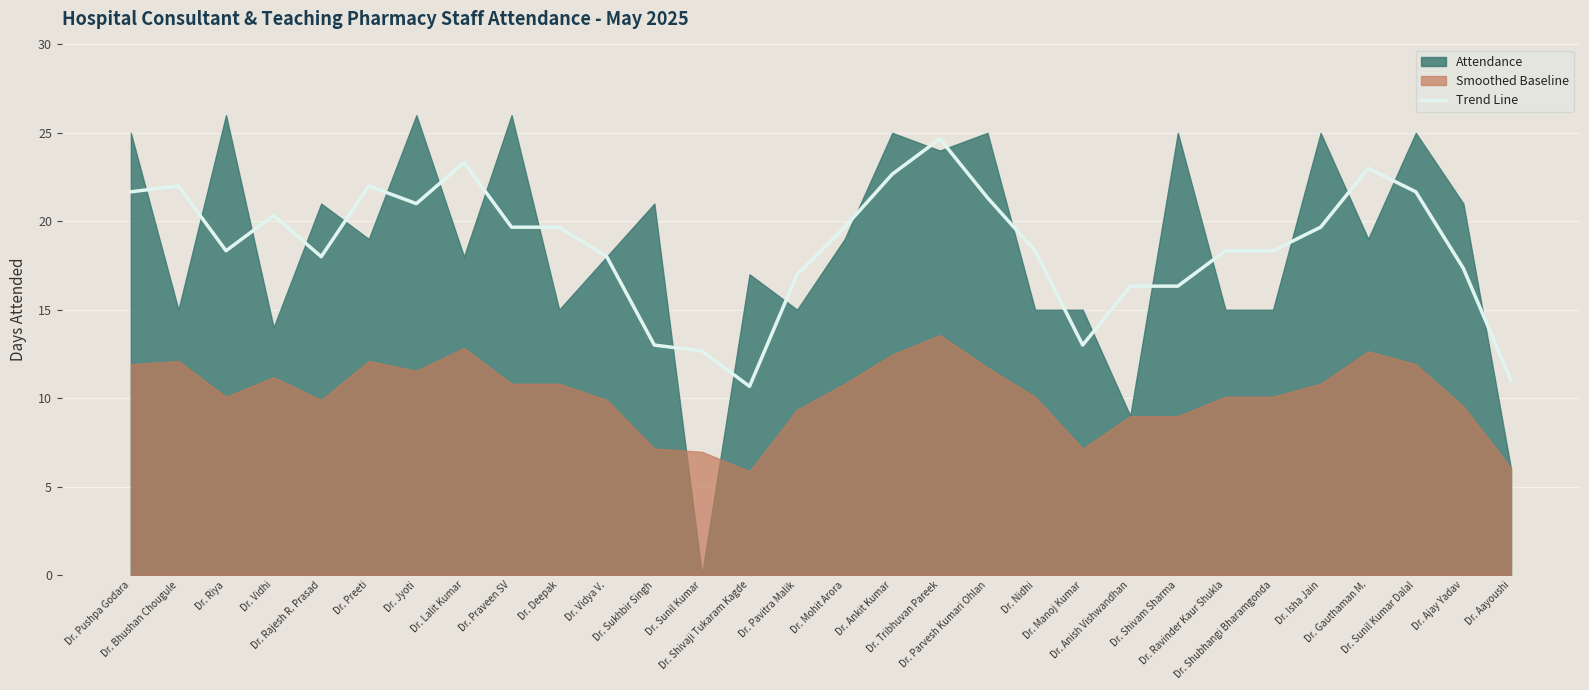

What is the highest value of the Trend Line series?

24.7